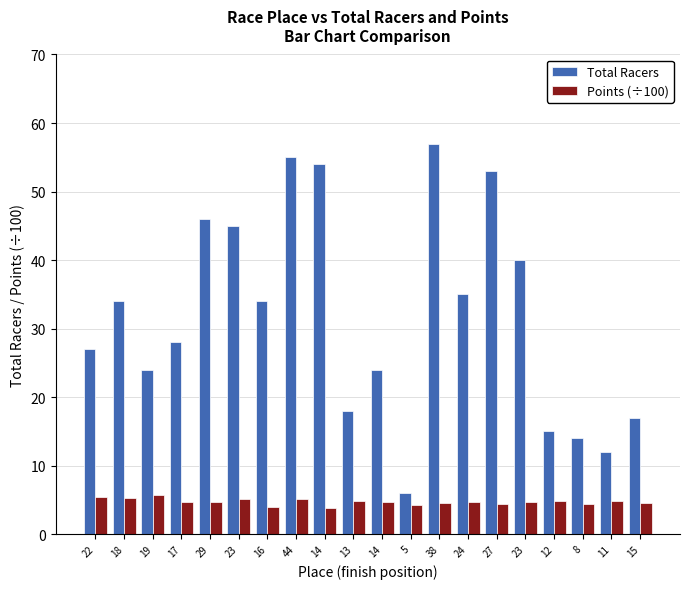

At which category is the sum across all series the highest?

38